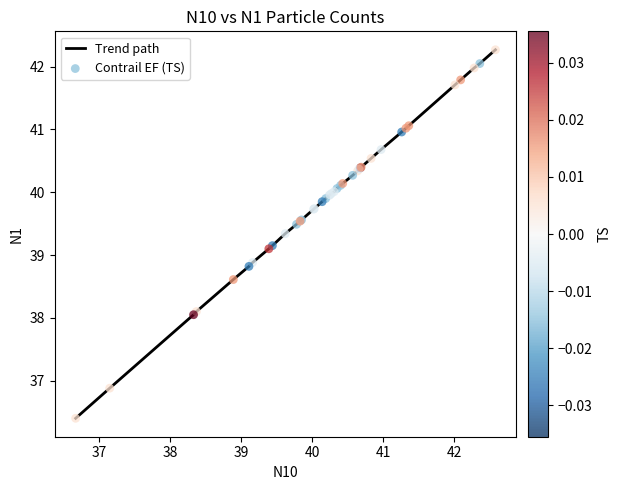

What is the greatest value displayed?

42.3